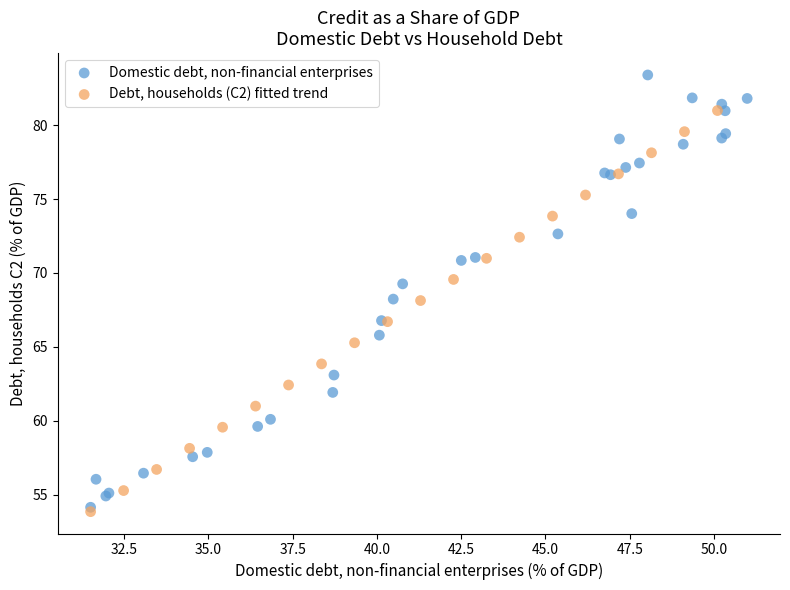

Which series contains the highest Y value?

Domestic debt, non-financial enterprises